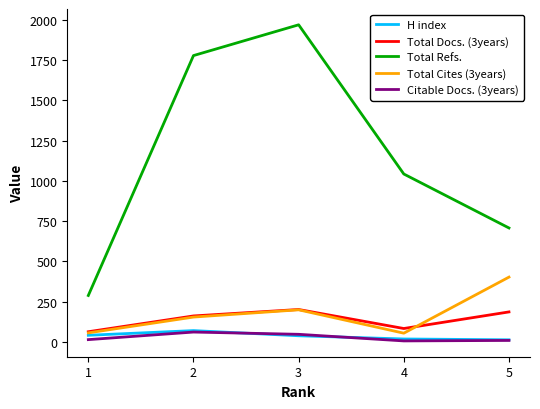

What is the maximum value shown in the chart?

1969